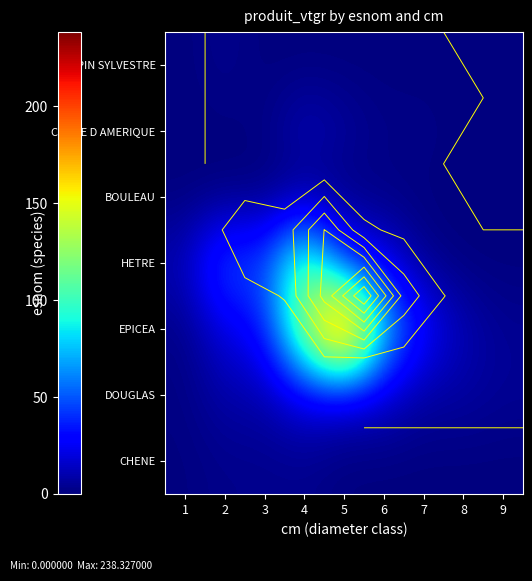

At which category is the sum across all series the highest?

5